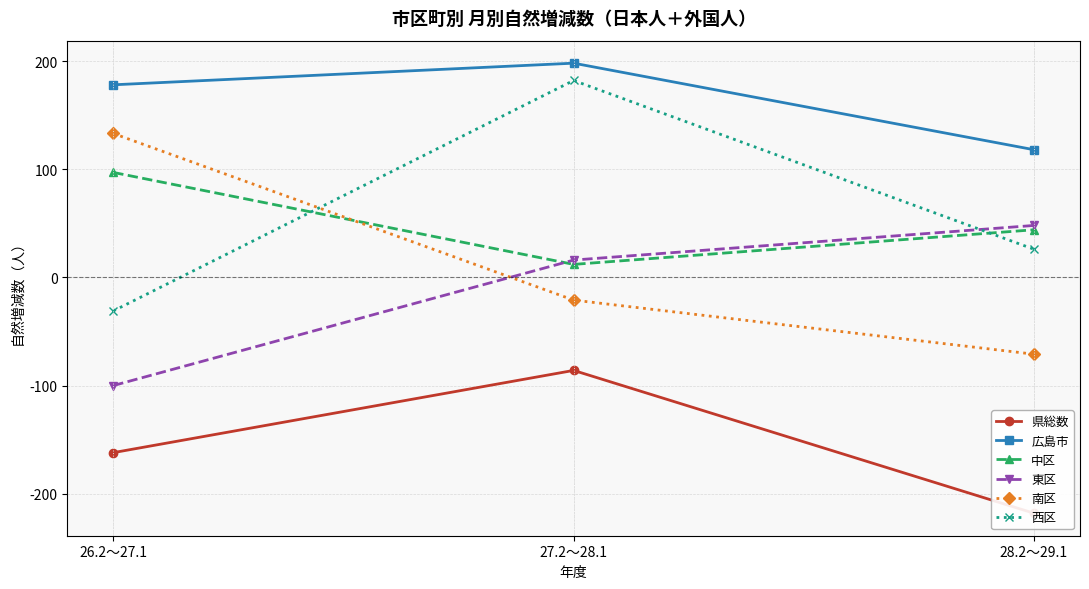

Reading left to right, extract all data points from this chart.

県総数: 26.2～27.1=-162	27.2～28.1=-86	28.2～29.1=-218
広島市: 26.2～27.1=178	27.2～28.1=198	28.2～29.1=118
中区: 26.2～27.1=97	27.2～28.1=12	28.2～29.1=44
東区: 26.2～27.1=-100	27.2～28.1=16	28.2～29.1=48
南区: 26.2～27.1=133	27.2～28.1=-21	28.2～29.1=-71
西区: 26.2～27.1=-31	27.2～28.1=182	28.2～29.1=26